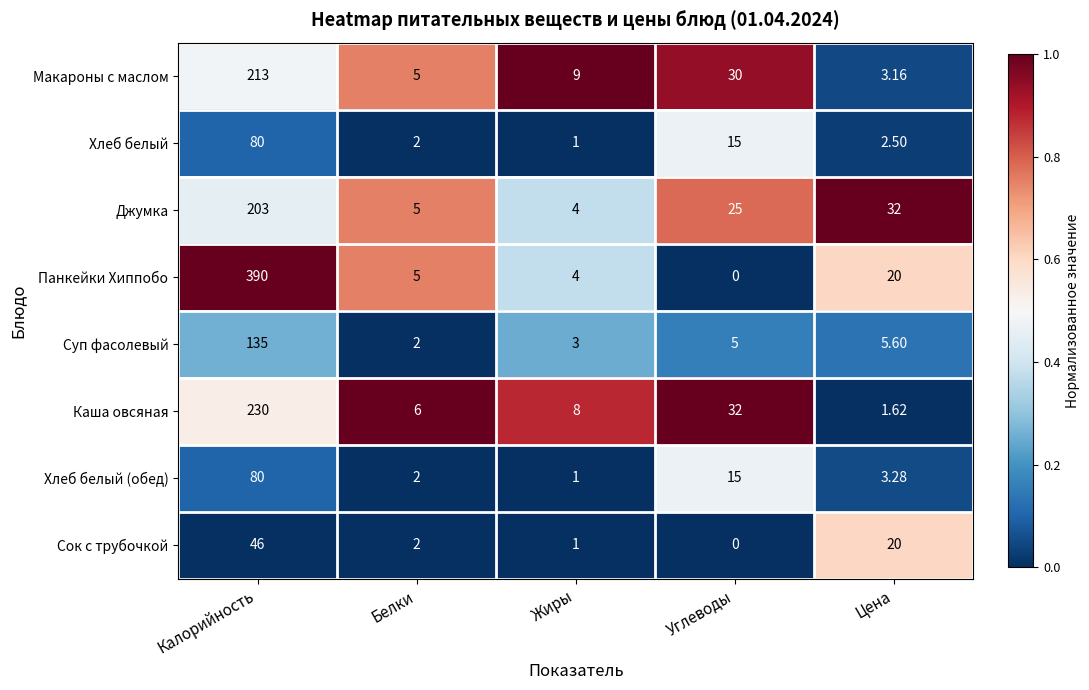

At which label does Джумка first exceed 25?

Калорийность